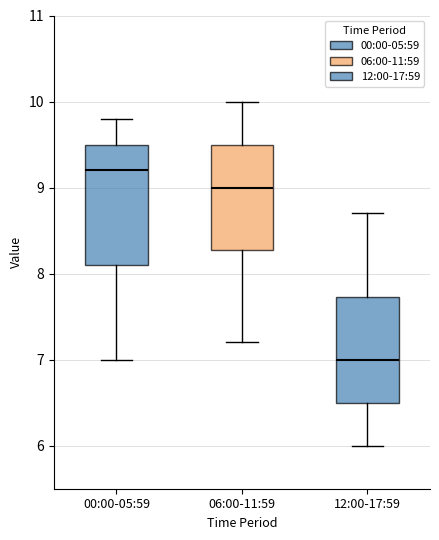

Which box is the tallest, from its lower edge to its upper edge?

00:00-05:59